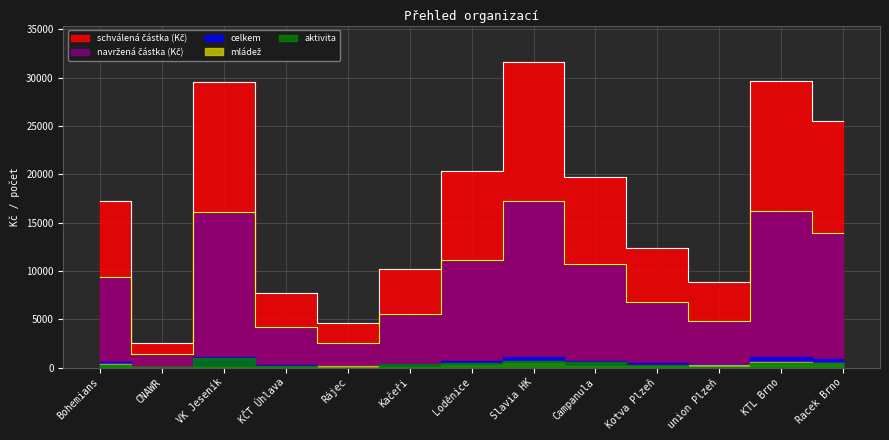

Is it true that navržená částka (Kč) equals 15111.8 at Bohemians?

False